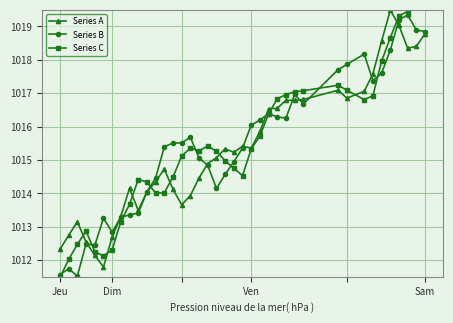

True or false: Series A has more than 1 interior local peaks.

True